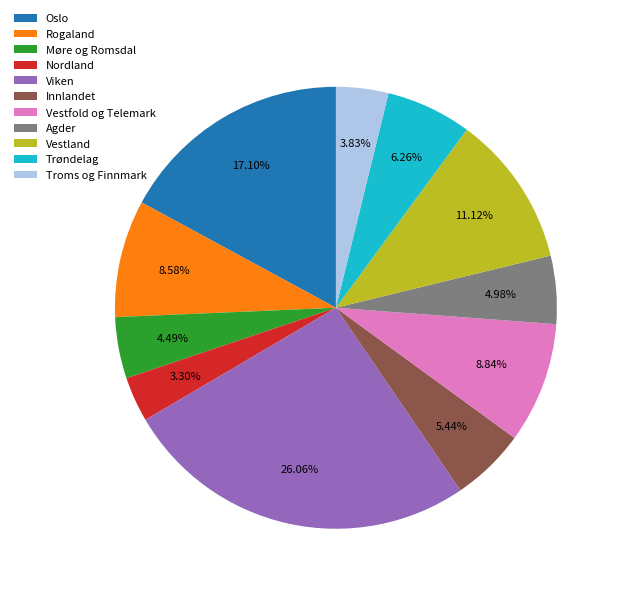

To the nearest percent, what portion does Vestland represent?

11%